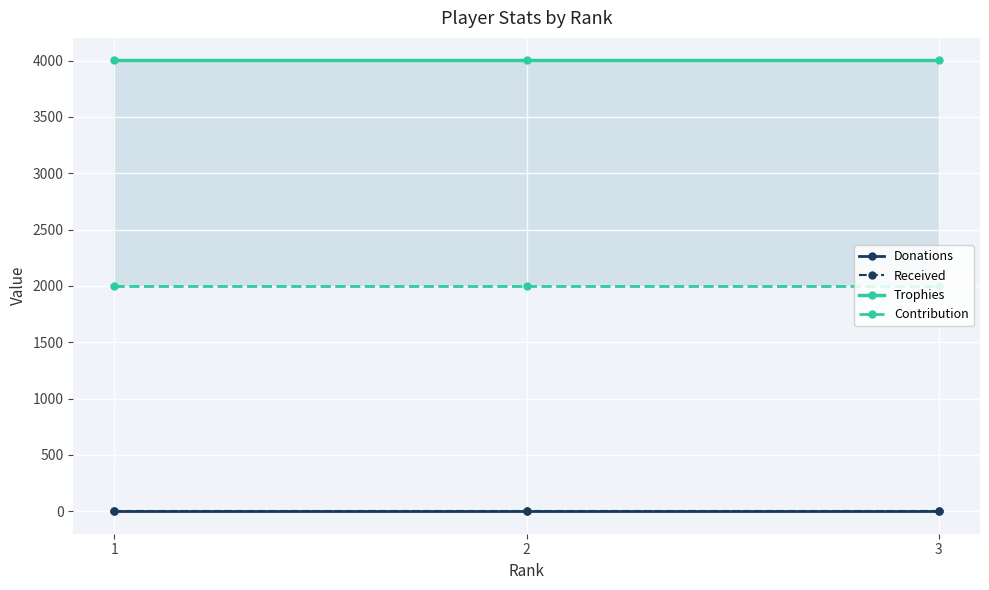

Is it true that Trophies equals 4001 at 2?

True